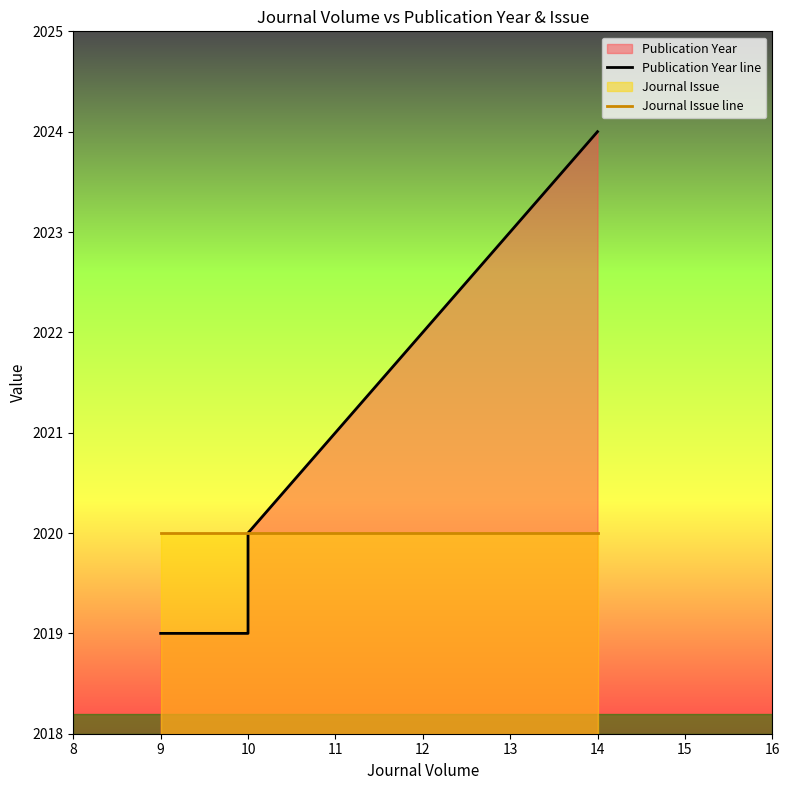

What is the sum of all Journal Issue line values?

8080